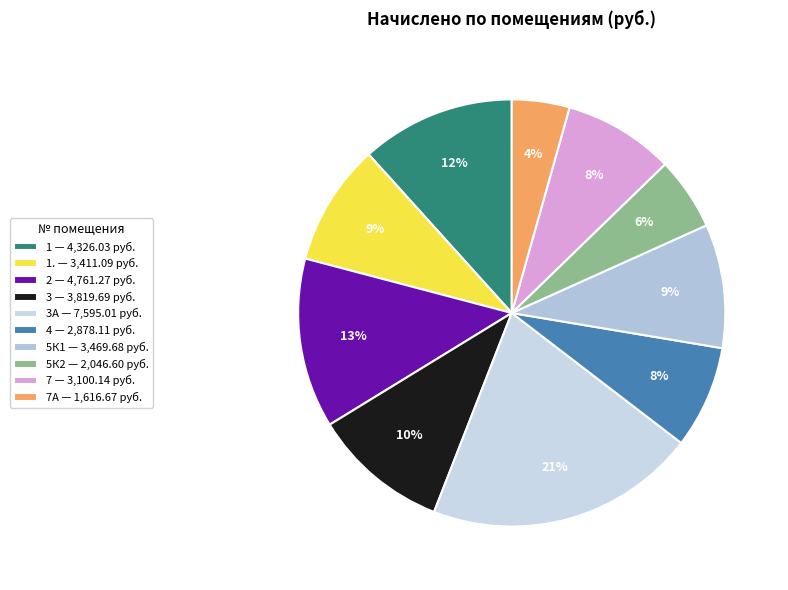

How many slices are in this pie chart?

10